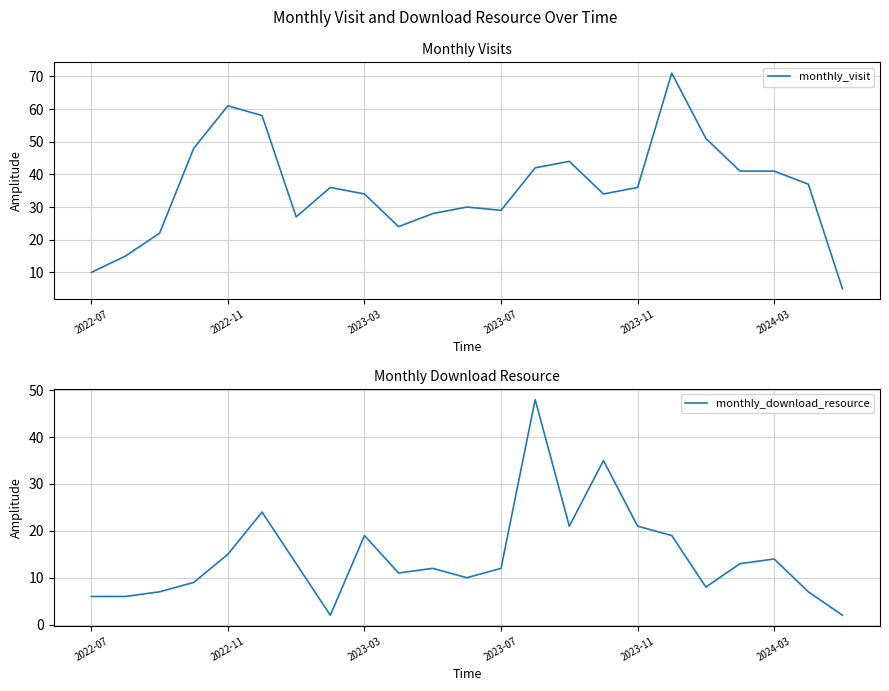

What is the highest value of the monthly_download_resource series?

48